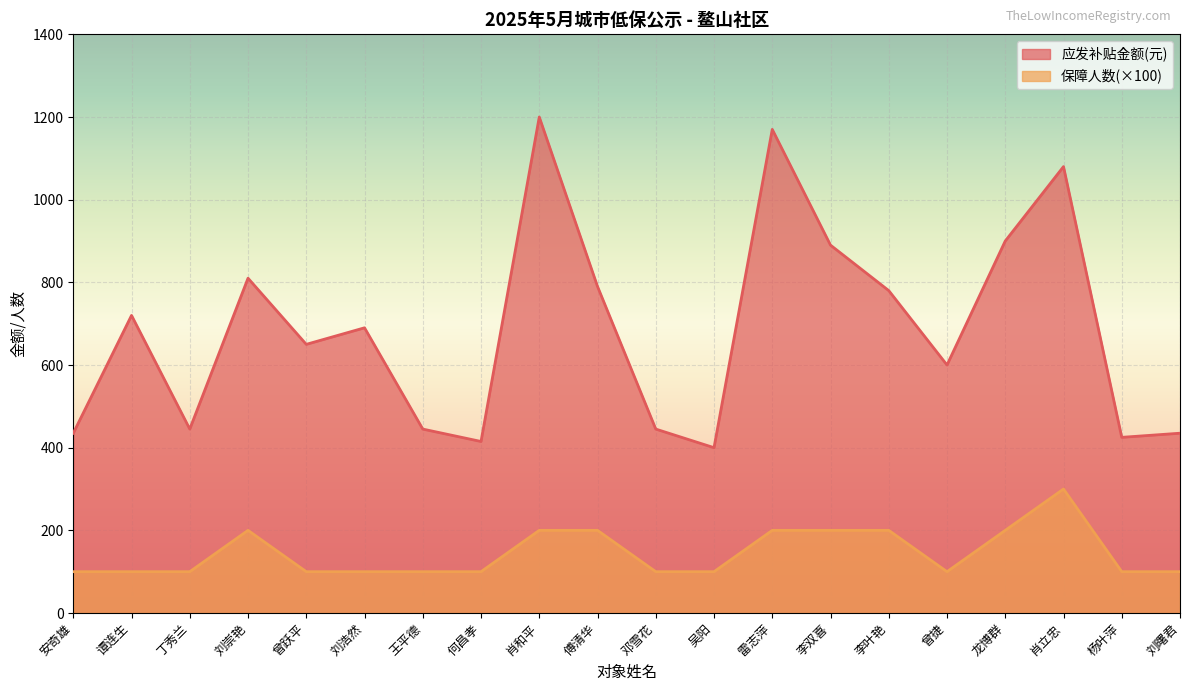

How many interior local valleys does the 保障人数 series have?

1